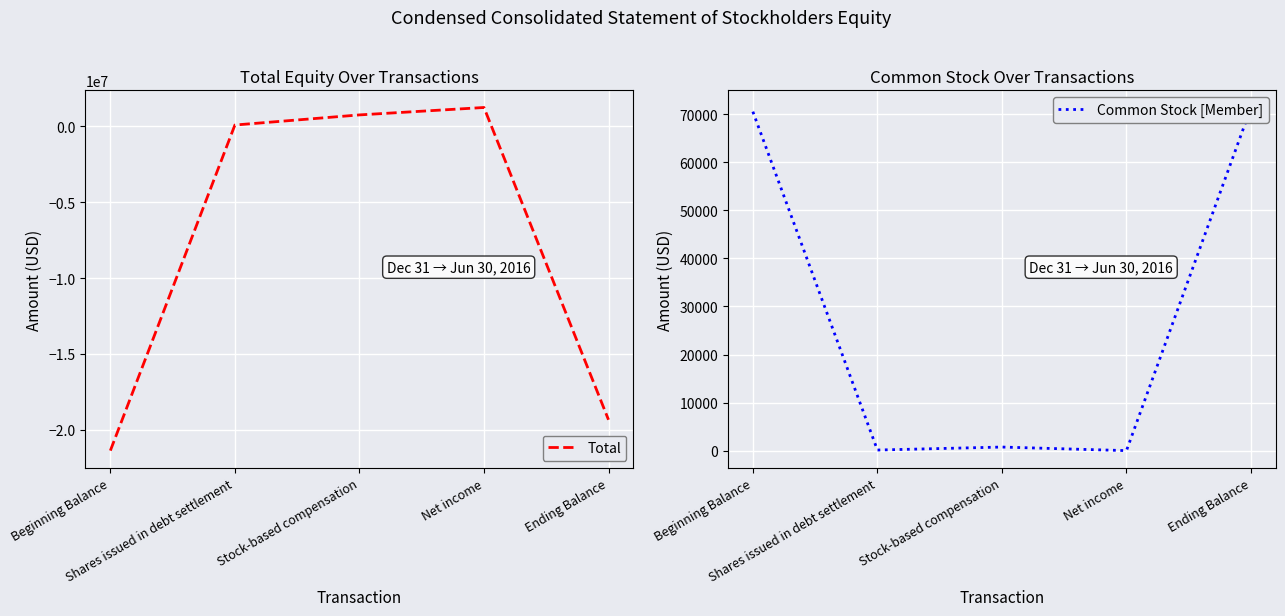

What are all the series names shown in the legend?

Total, Common Stock [Member]